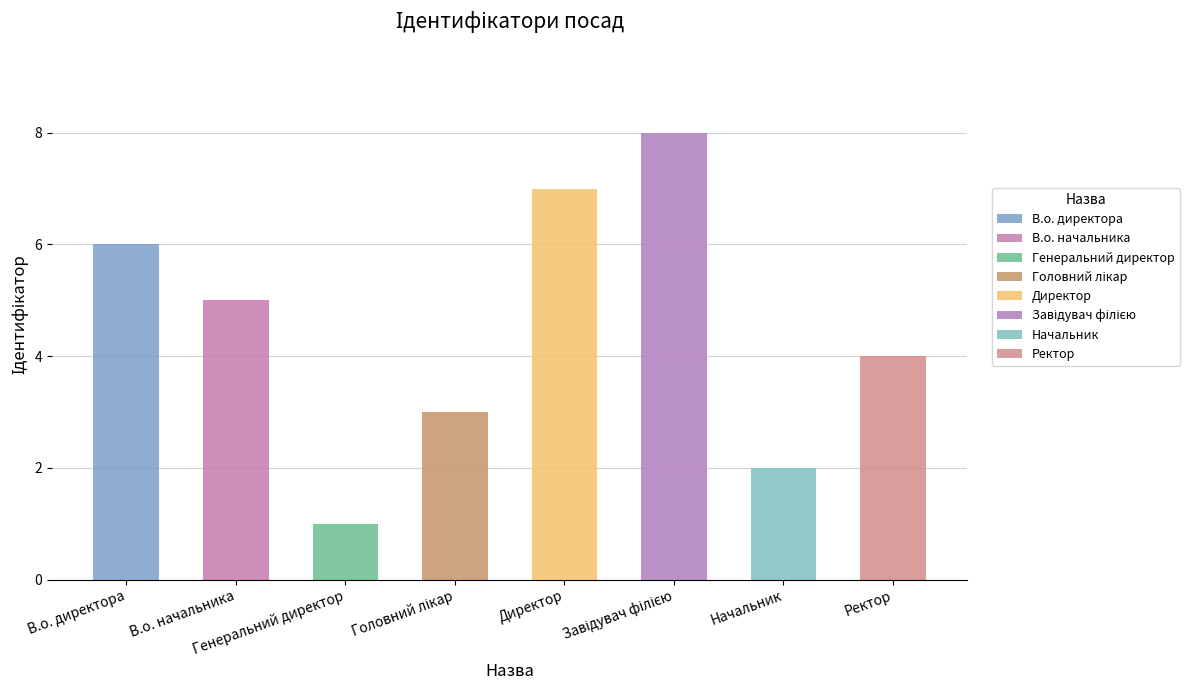

What is the change in value from Генеральний директор to Начальник?

+1